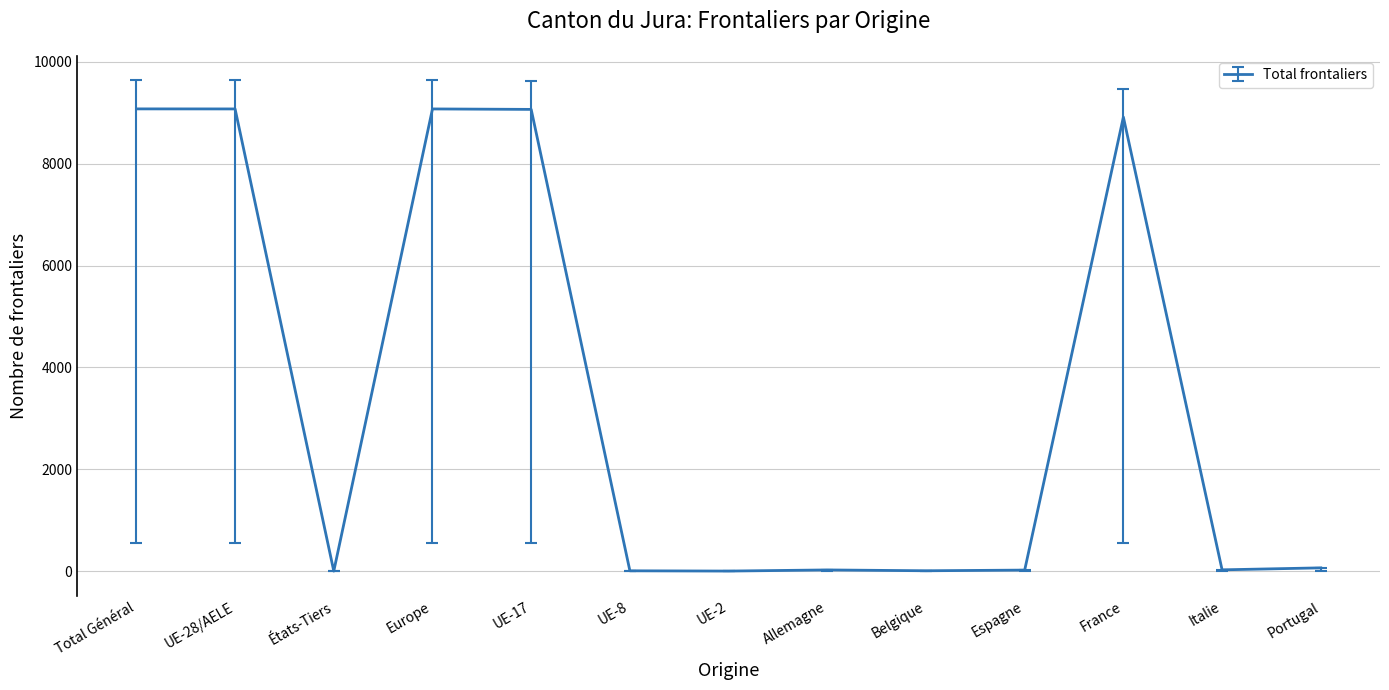

Does the chart have visible grid lines?

Yes